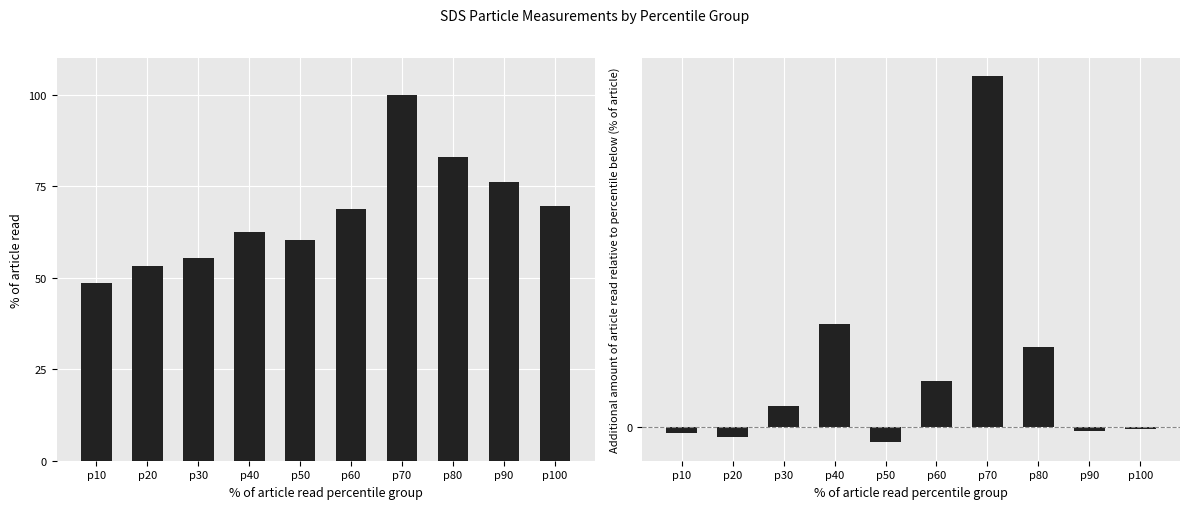

At how many categories does at least one series exceed 38?

10